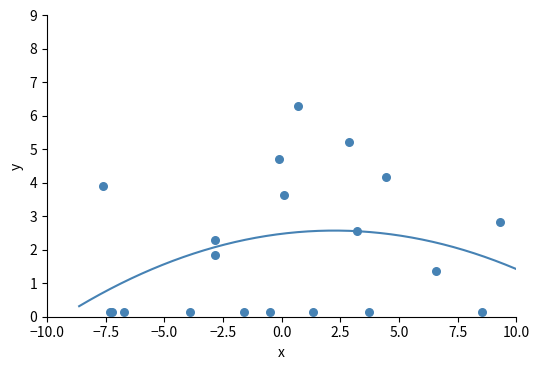

What Y value in the scatter plot is closest to 3?

2.8